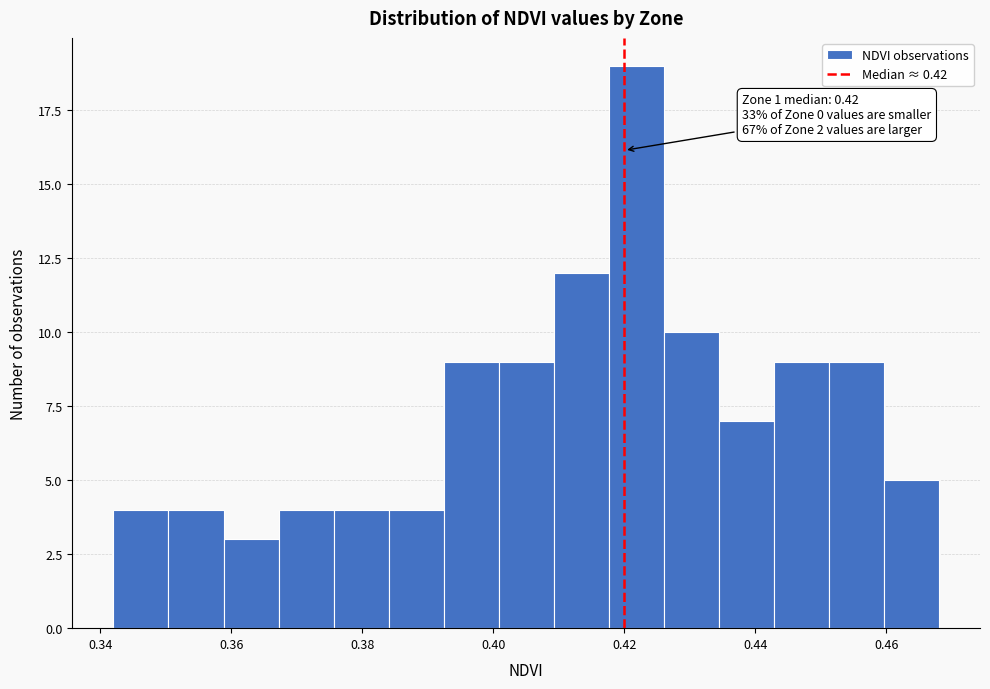

Over which range of the x-axis is the bar tallest?

0.418 to 0.426